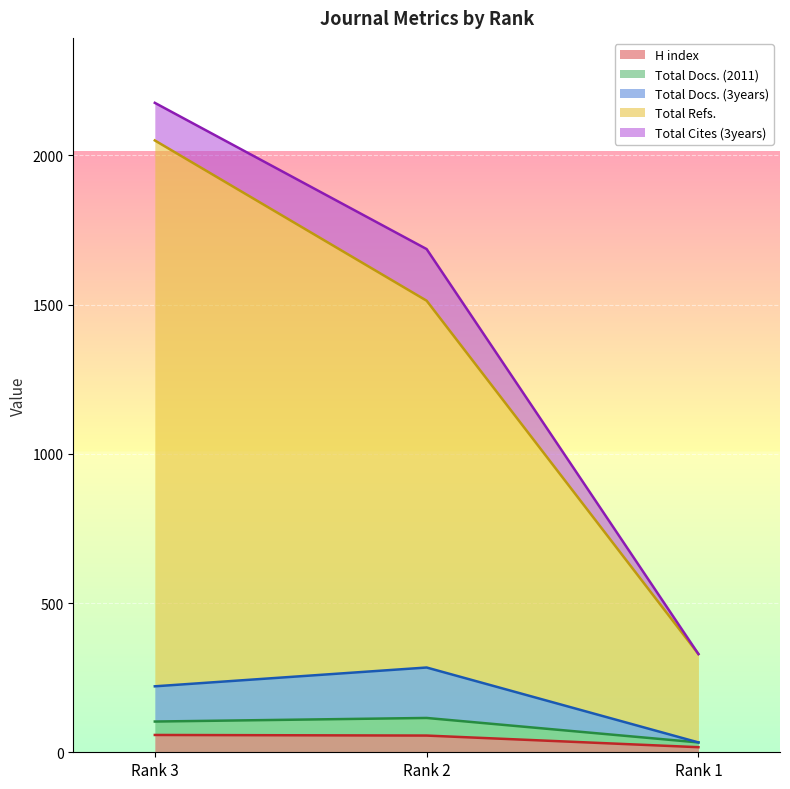

What is the highest value of the H index series?

58